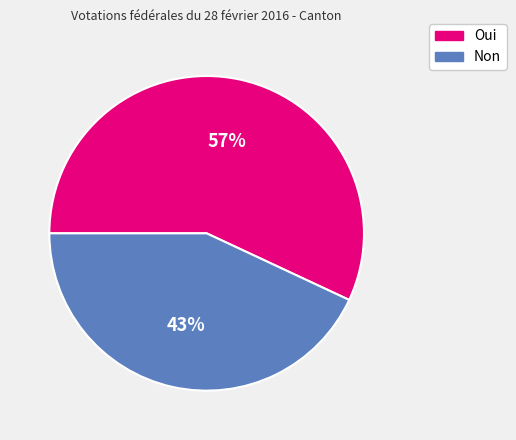

To the nearest percent, what is the difference between the largest and smallest slice percentages?

14%